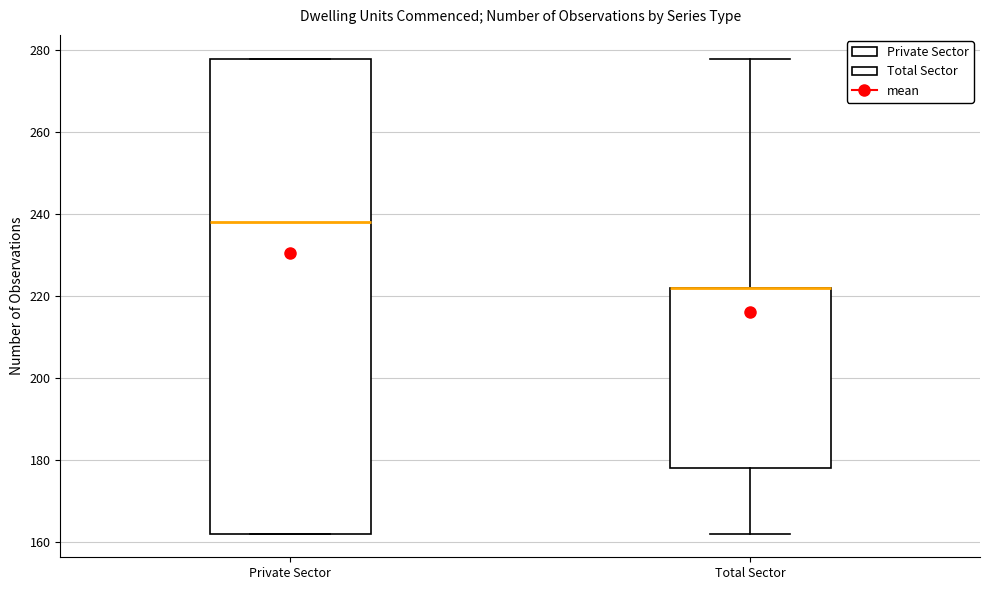

Where is the upper edge of the box for Total Sector on the y-axis? The values are not printed on the chart, so give them approximately, as read against the axis.

222